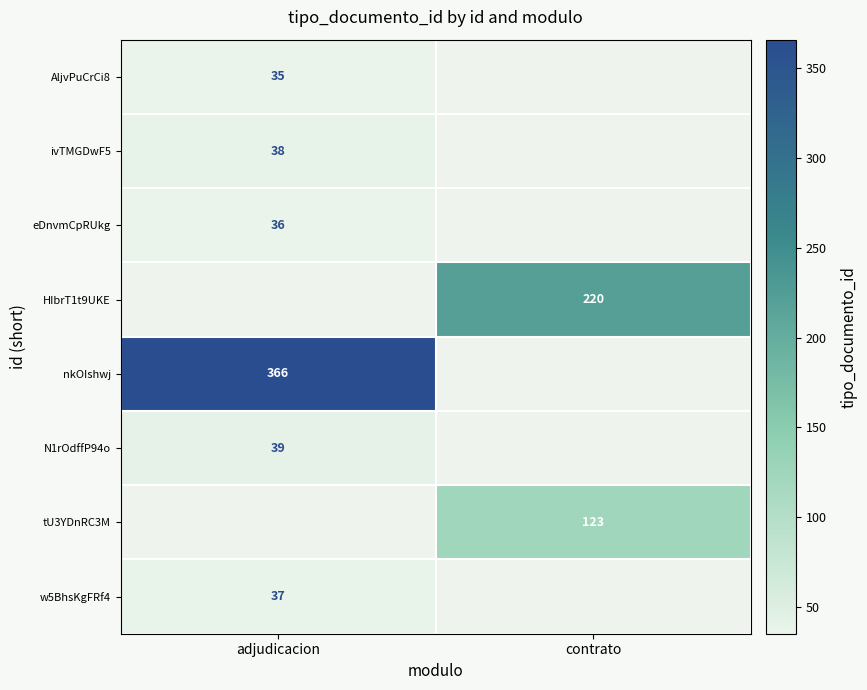

The value of eDnvmCpRUkg at adjudicacion is 57. True or false?

False